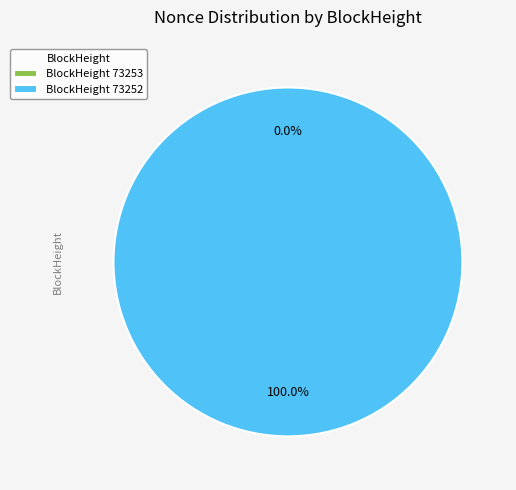

What is the majority slice?

73252